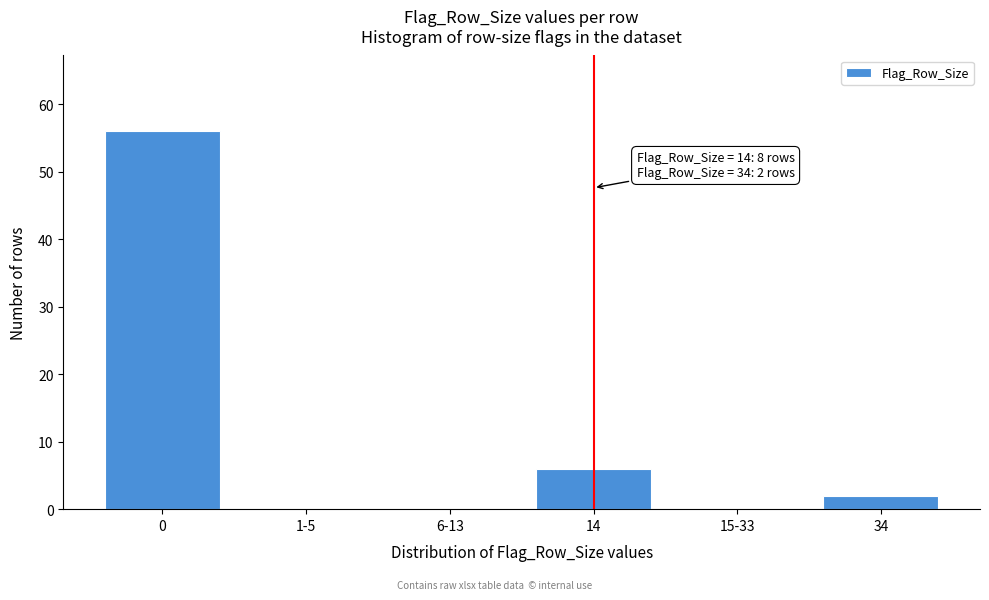

Reading left to right, list all the values displayed in this chart.

0=56	1-5=0	6-13=0	14=6	15-33=0	34=2